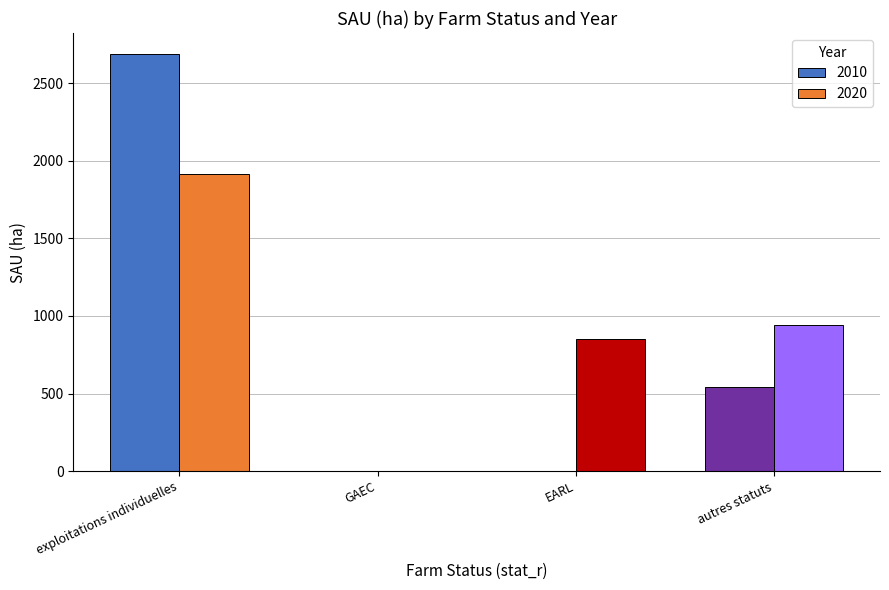

Reading left to right, what are all the values shown in this chart?

2010: exploitations individuelles=2689.0	GAEC=0.0	EARL=0.0	autres statuts=540.0
2020: exploitations individuelles=1913.4	GAEC=0.0	EARL=848.9	autres statuts=943.3